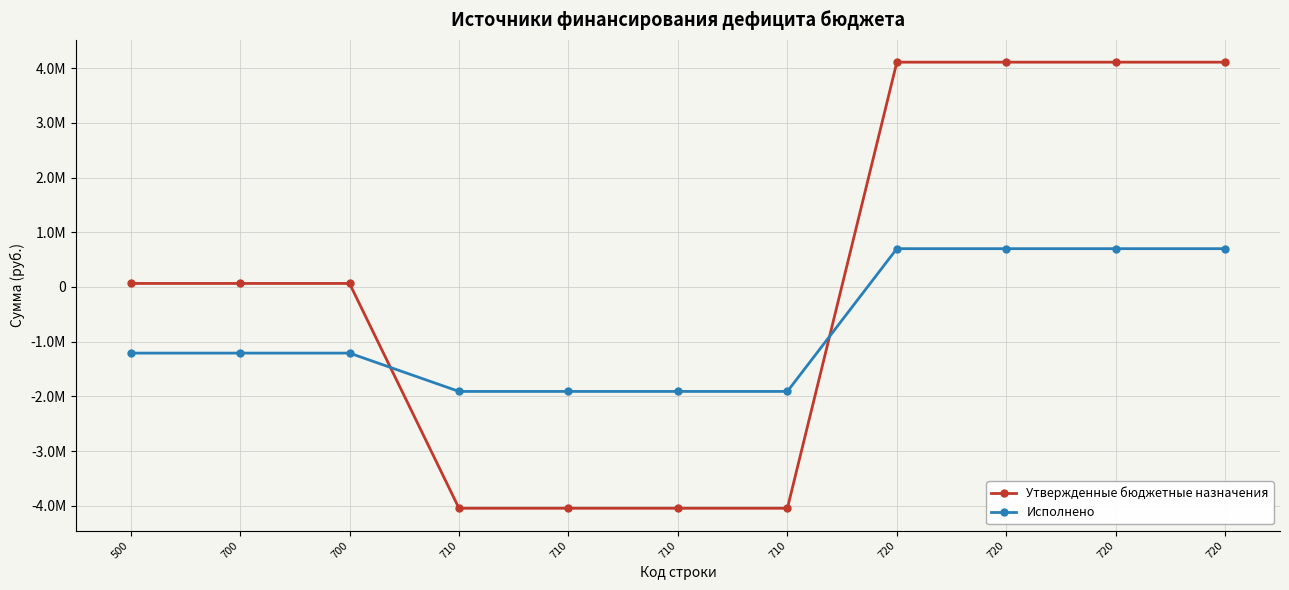

What is the difference between the maximum and second lowest values in the Утвержденные бюджетные назначения series?

8154906.5